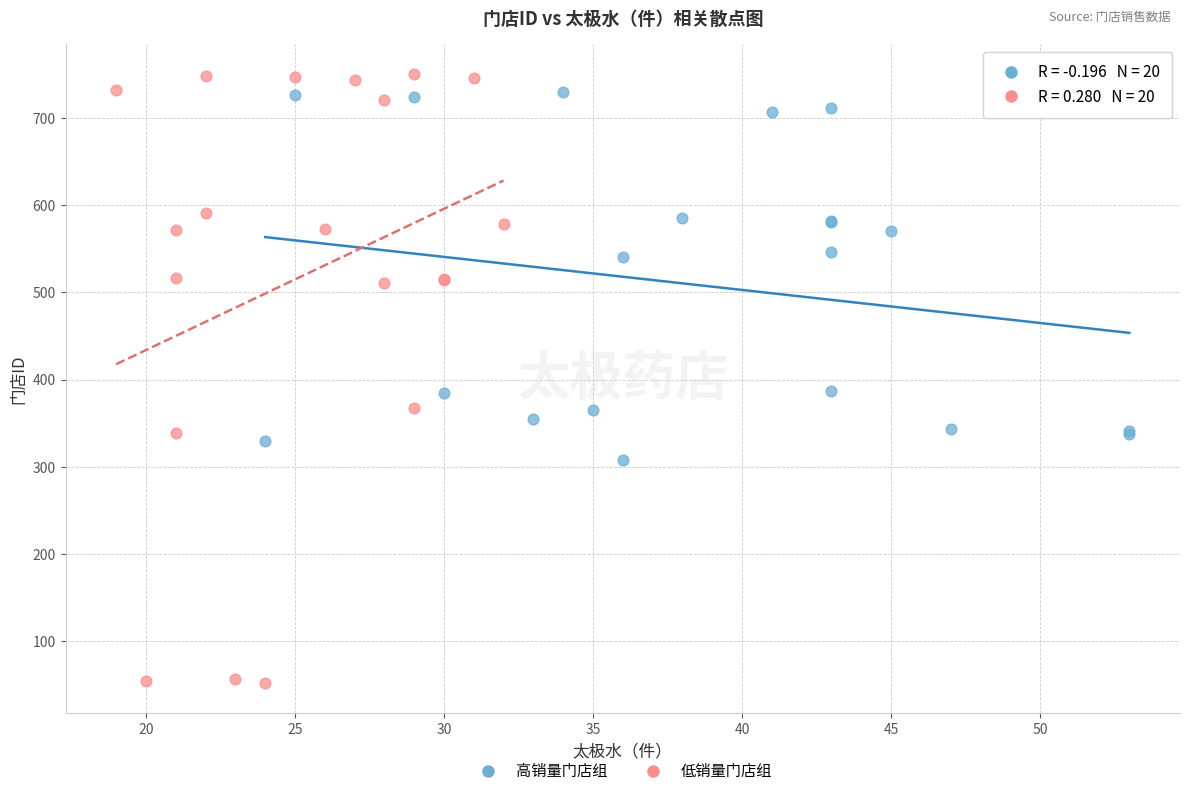

Which series has the largest Y range (max minus min)?

低销量门店组